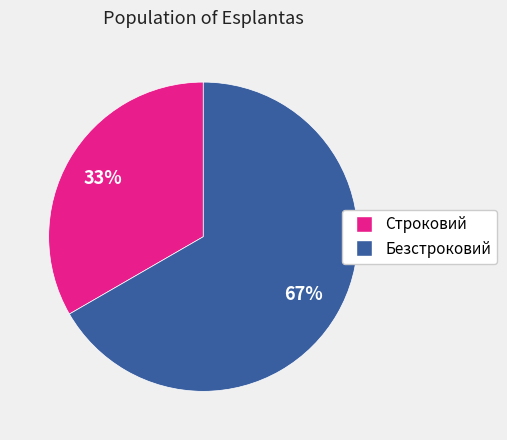

To the nearest percent, what is the combined percentage of Строковий and Безстроковий?

100%